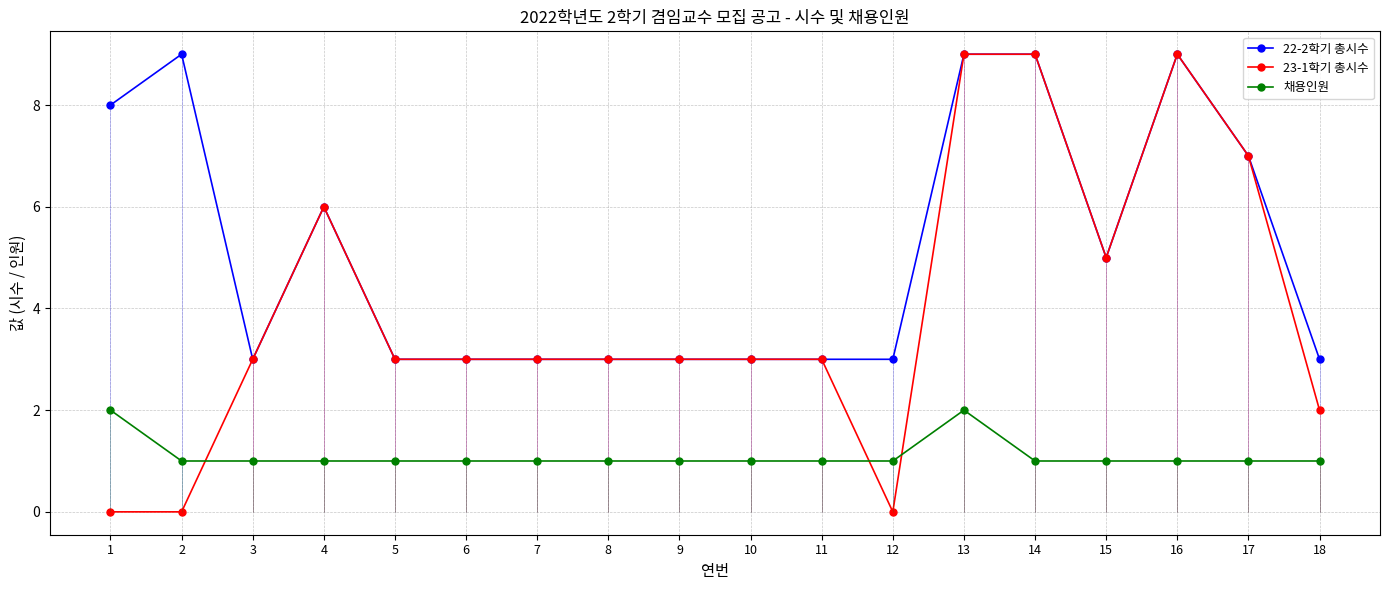

In 채용인원, how many points are higher than both neighbors (excluding endpoints)?

1